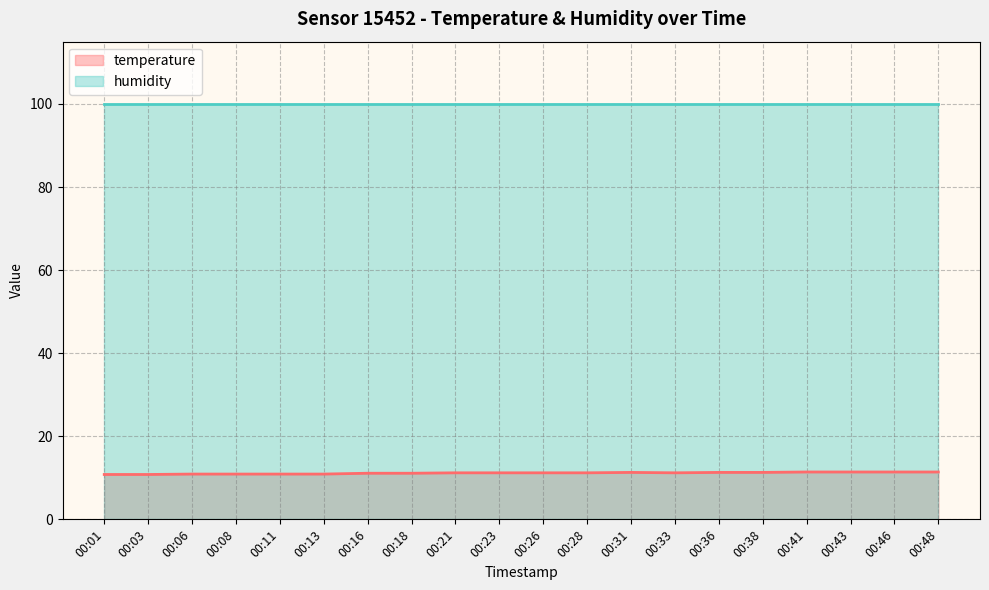

How many interior local valleys (lower than both neighbors) does the data have?

1